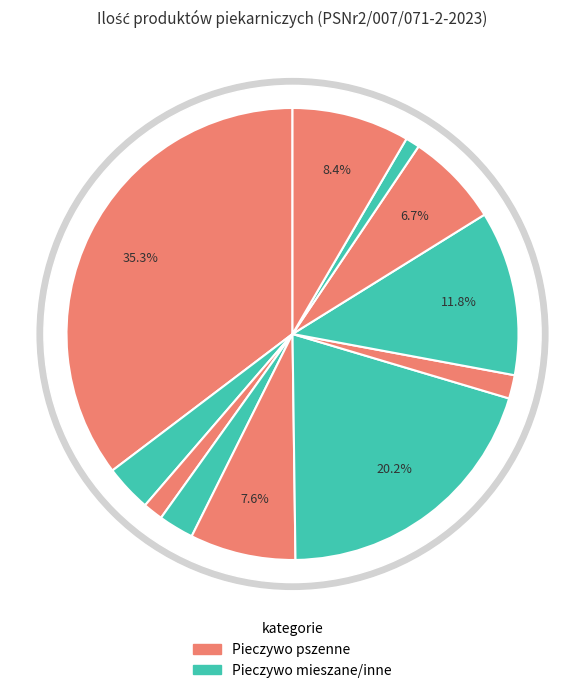

Is the sum of Bułka graham and Sernik wiedeński greater than half?

No